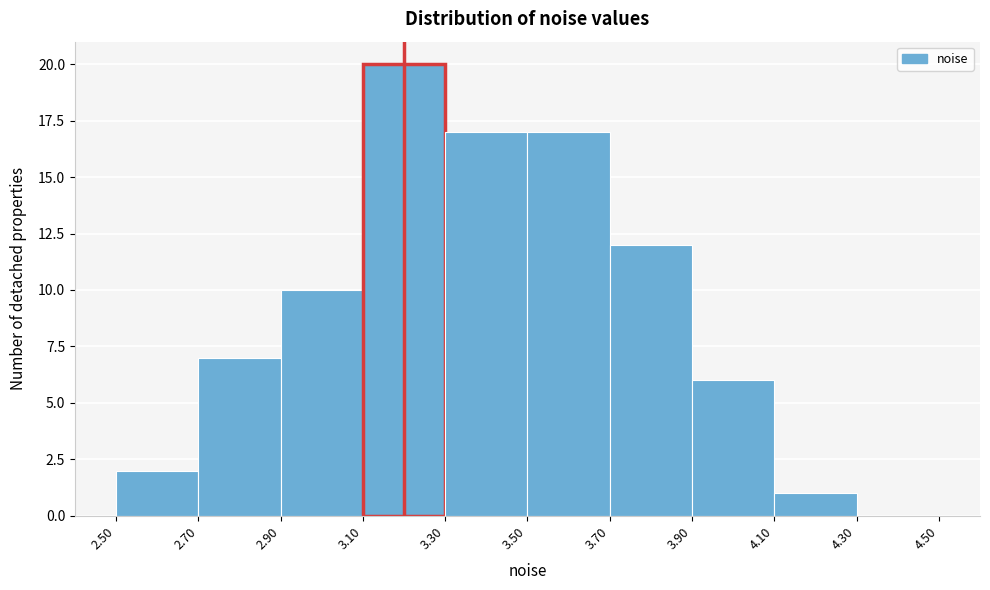

How tall is the bar that spans 2.90 to 3.10 on the x-axis? The values are not printed on the chart, so give them approximately, as read against the axis.

10